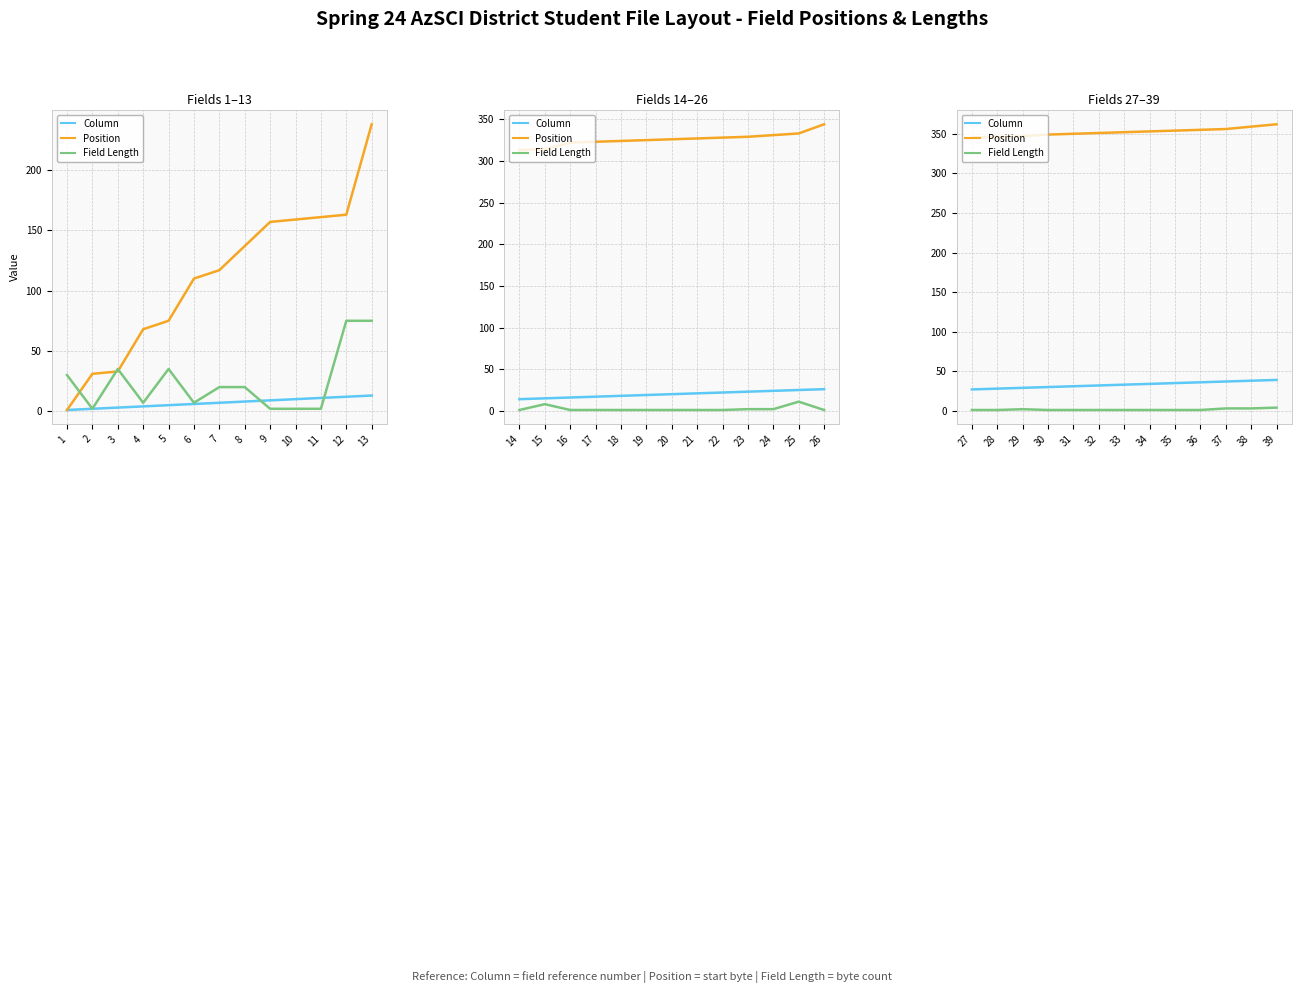

Which has a higher value, 29 or 36?

36